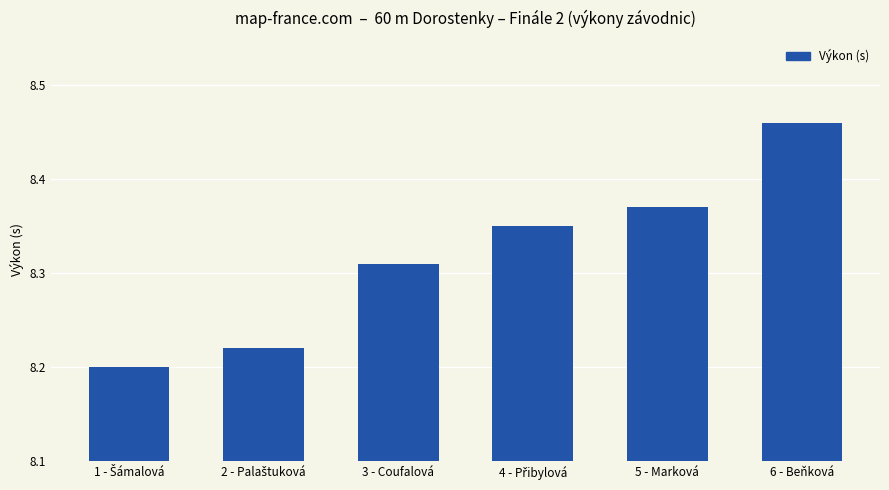

What is the sum of all values?

49.9